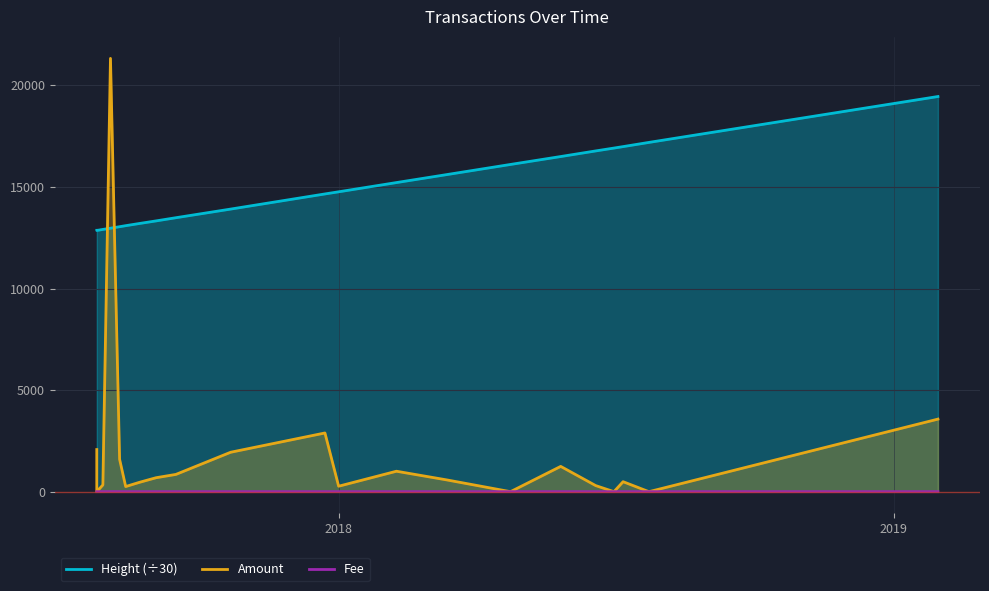

Reading right to left, extract all data points from this chart.

Height (÷30): 19449.2	17190.6	16983.8	16912.1	16771.2	16495.2	16105.8	15605.4	15214.0	14759.7	14654.0	13908.9	13484.1	13327.4	13199.6	13092.4	13041.9	12967.4	12909.0	12856.1	12856.1	12863.5	12863.6
Amount: 3572.0	0.0	492.0	0.0	300.0	1245.0	0.0	581.0	1007.0	269.0	2890.0	1941.0	850.0	688.0	460.0	253.0	1595.0	21326.1	333.0	1.0	1.0	1.0	2074.0
Fee: 0.1	1.0	1.0	1.0	0.1	1.0	1.0	1.0	1.0	1.0	1.0	1.0	1.0	1.0	1.0	1.0	1.0	2.0	1.0	1.0	1.0	1.0	1.0